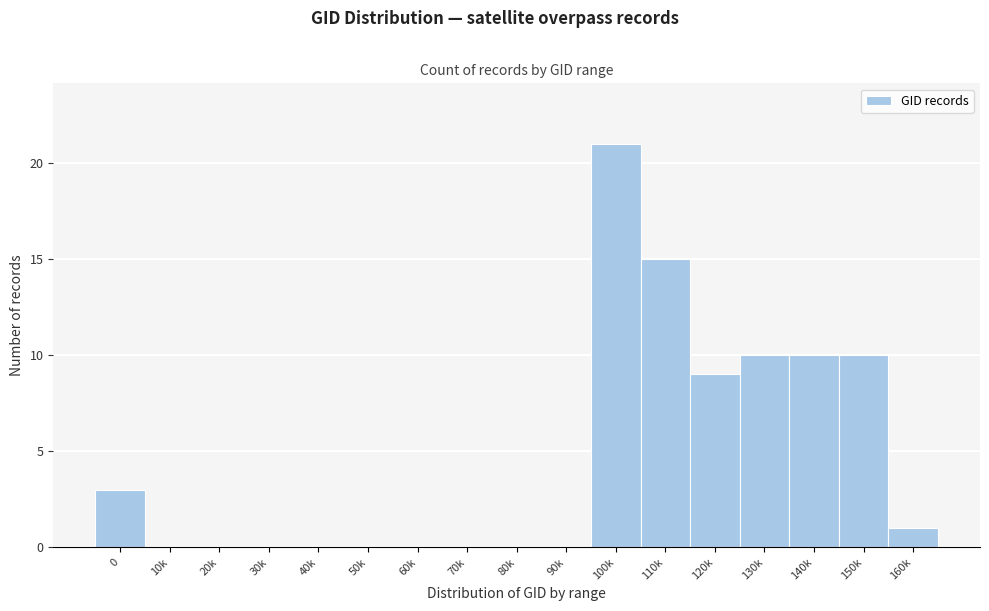

Reading right to left, extract all data points from this chart.

160k=1	150k=10	140k=10	130k=10	120k=9	110k=15	100k=21	90k=0	80k=0	70k=0	60k=0	50k=0	40k=0	30k=0	20k=0	10k=0	0=3